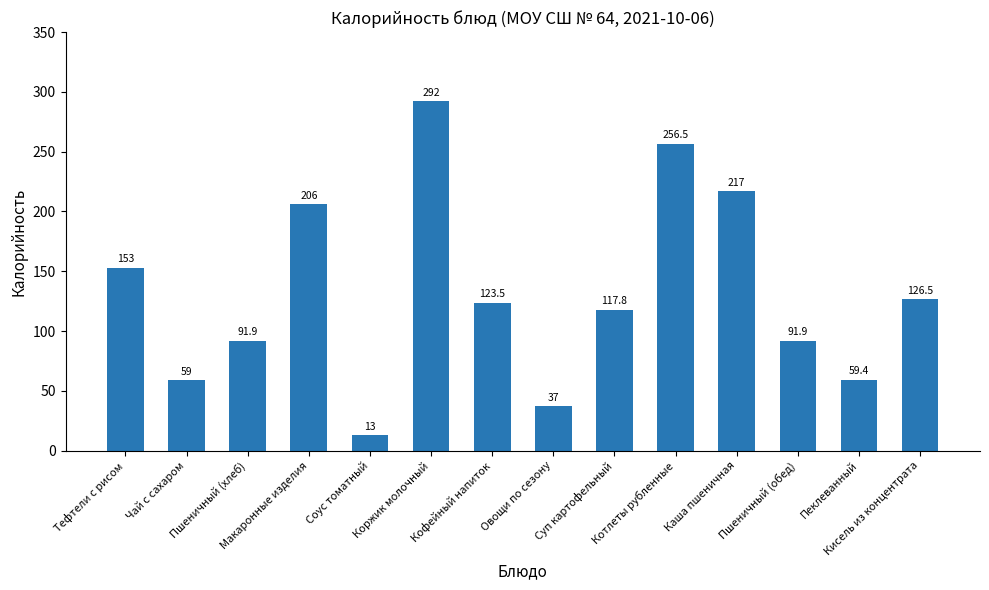

What is the smallest value displayed?

13.0